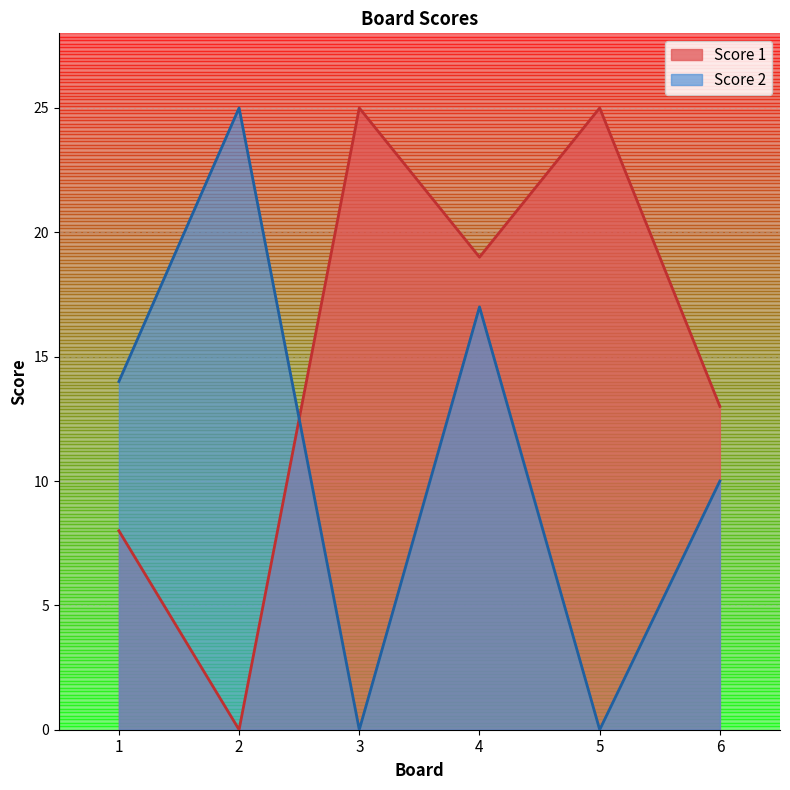

Rank the categories by Score 1 value from lowest to highest.

2, 1, 6, 4, 3, 5